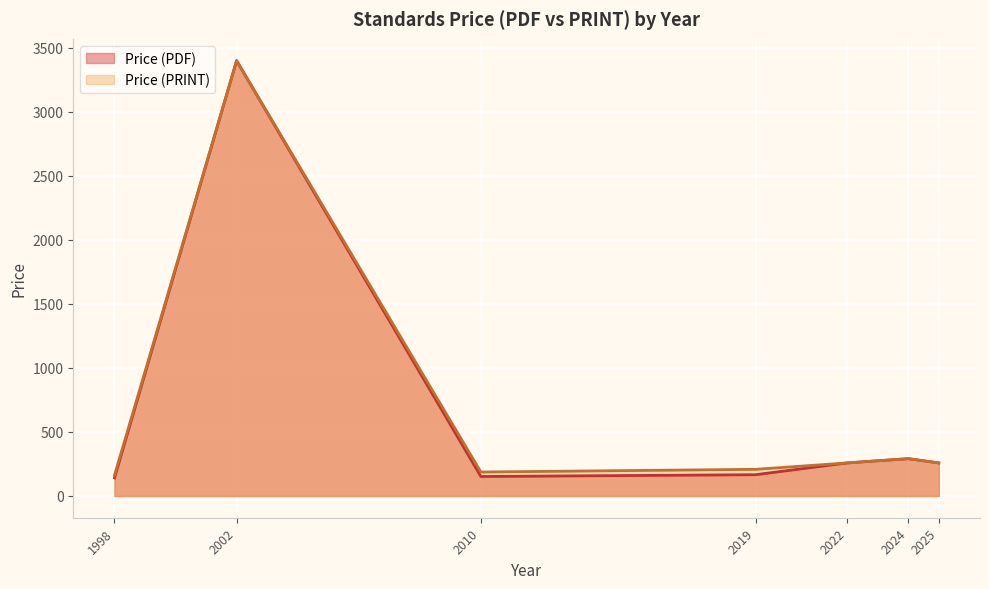

Between 2024 and 2024, which series saw the biggest shift?

Price (PDF)